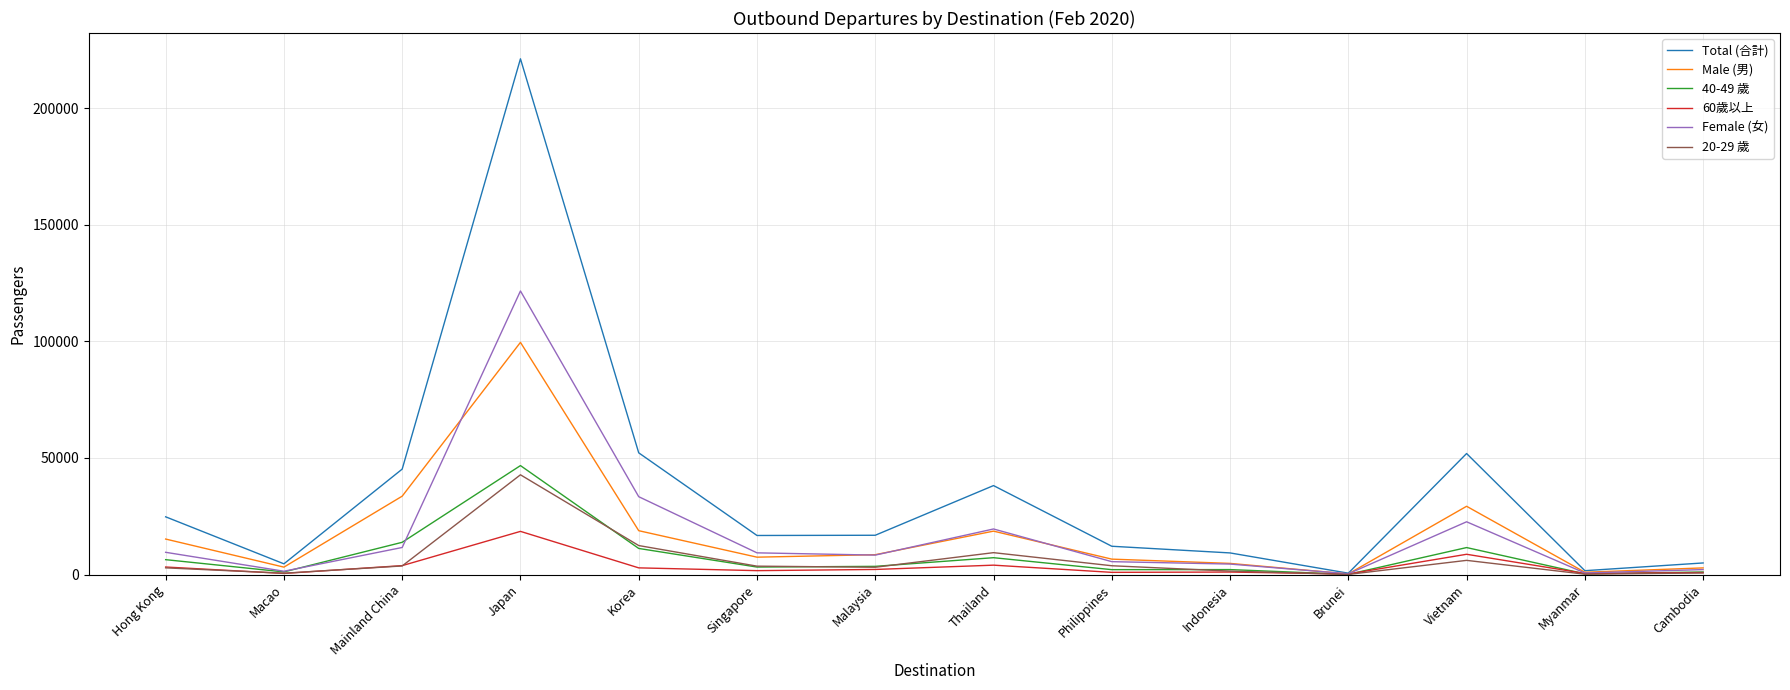

Which series has the largest total across all categories?

Total (合計)